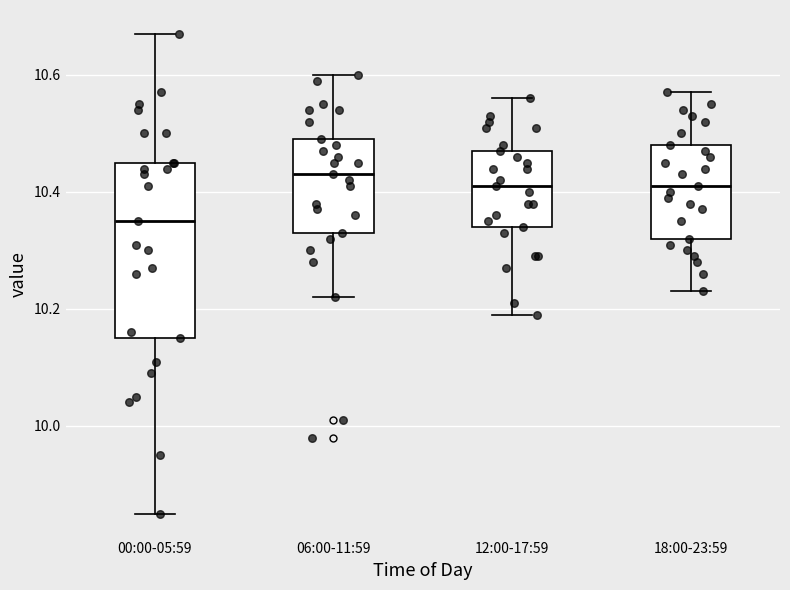

Reading left to right, transcribe this box plot: for each box, give where its median line is, the range the box spans, and where its two whiskers end, as read against the y-axis. The values are not printed on the chart, so give them approximately, as read against the axis.

00:00-05:59: median 10.36, box 10.16 to 10.46, whiskers 9.86 to 10.68
06:00-11:59: median 10.44, box 10.34 to 10.50, whiskers 10.22 to 10.60
12:00-17:59: median 10.42, box 10.34 to 10.48, whiskers 10.20 to 10.56
18:00-23:59: median 10.42, box 10.32 to 10.48, whiskers 10.24 to 10.58